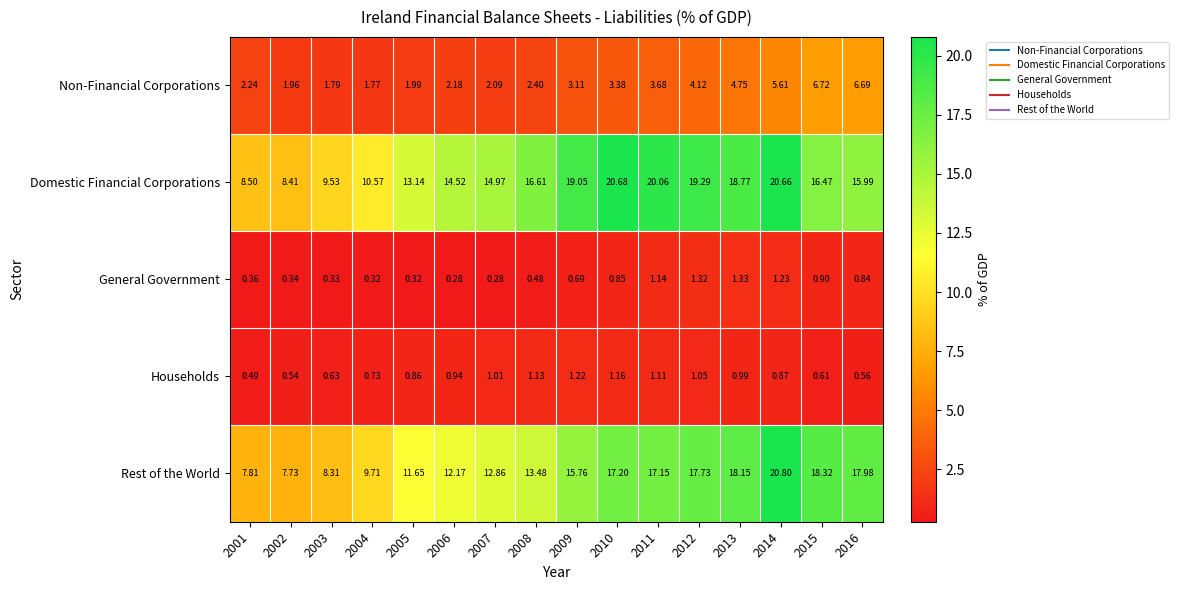

Is the value of Non-Financial Corporations at 2002 greater than the value of Households at 2012?

Yes